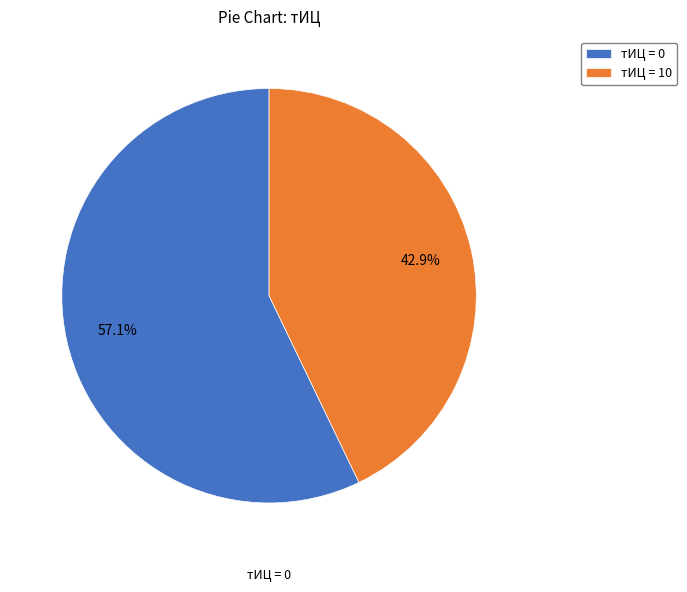

Count the number of slices in the pie.

2